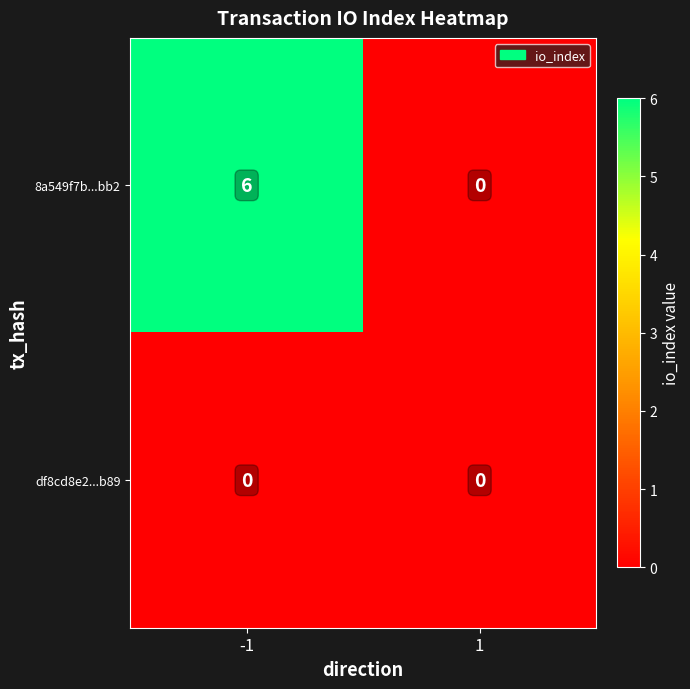

Which series has the widest spread of values?

8a549f7b...bb2